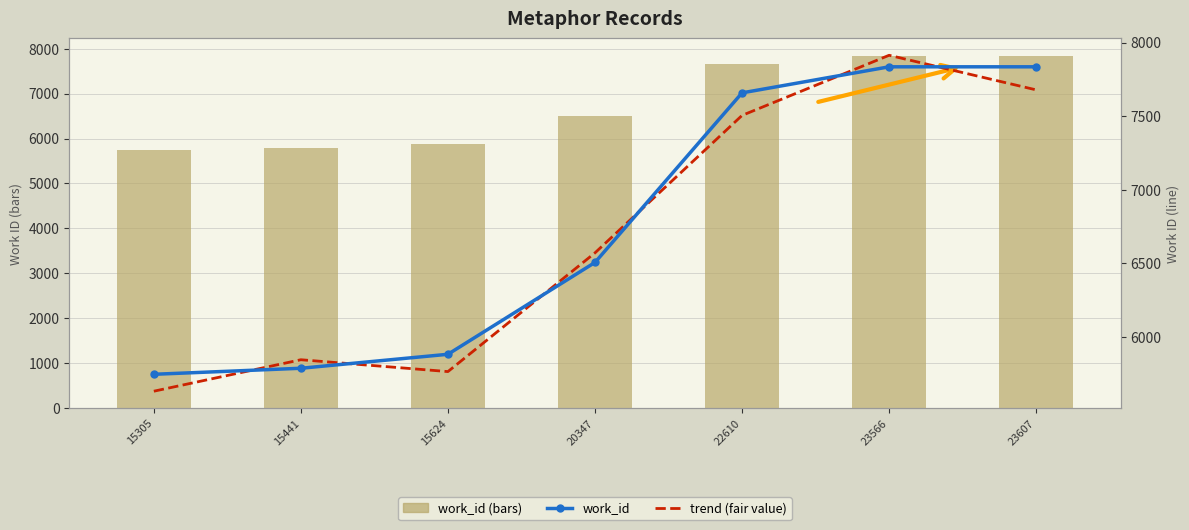

What is the difference between the second highest and second lowest values in the work_id (bars) series?

2048.0